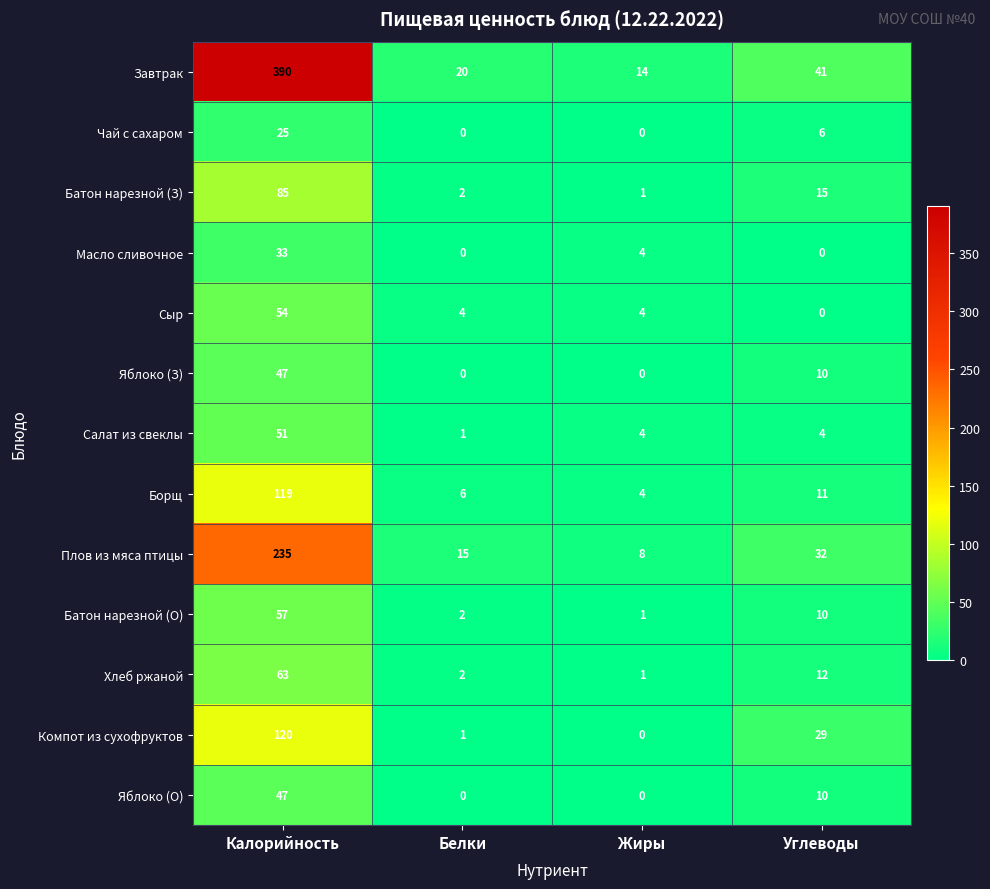

At which label does Завтрак reach its minimum?

Жиры